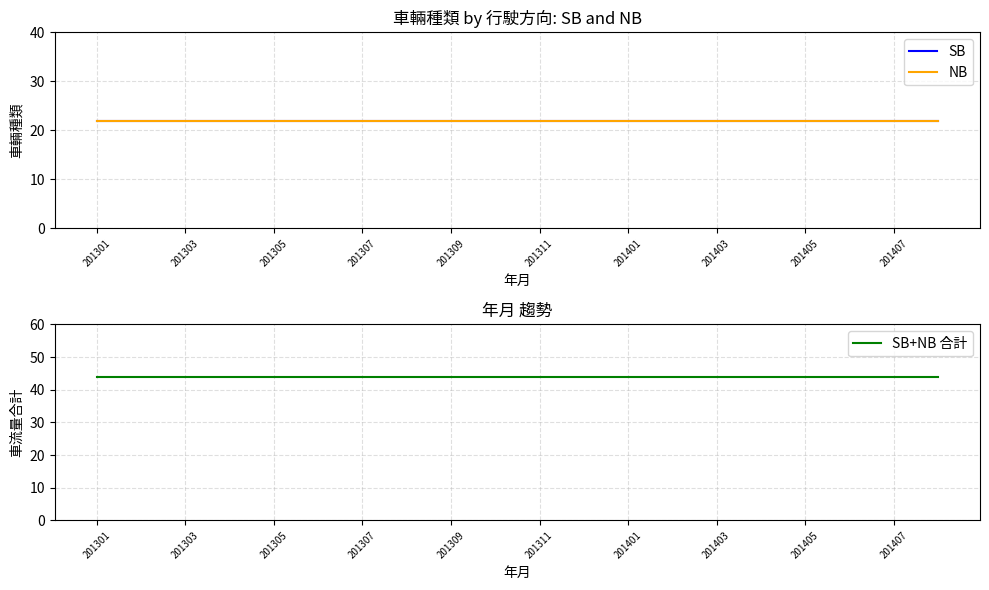

At how many categories does at least one series exceed 38?

20